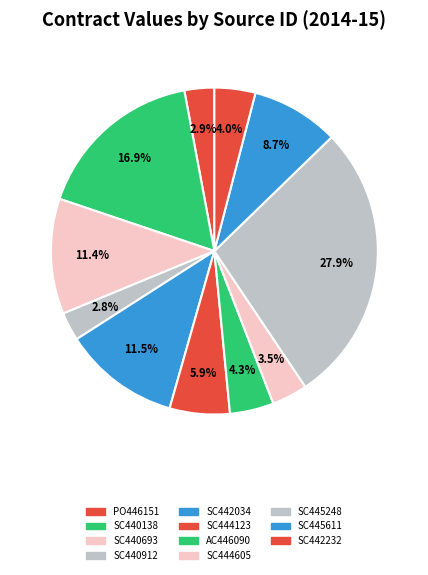

How many slices are in this pie chart?

11